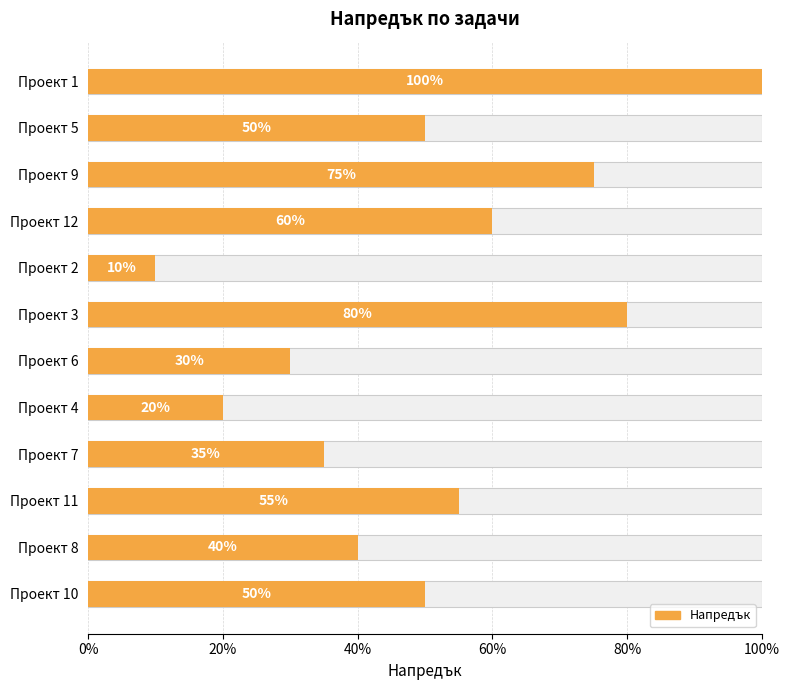

How many categories are shown in the chart?

12